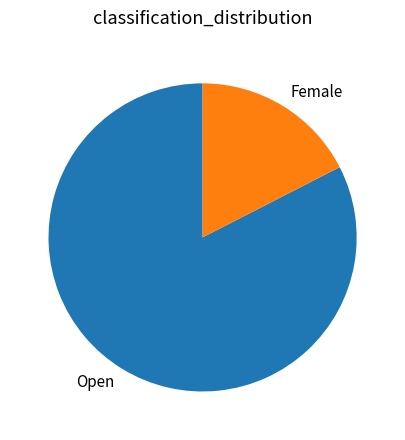

Between Open and Female, which is larger?

Open